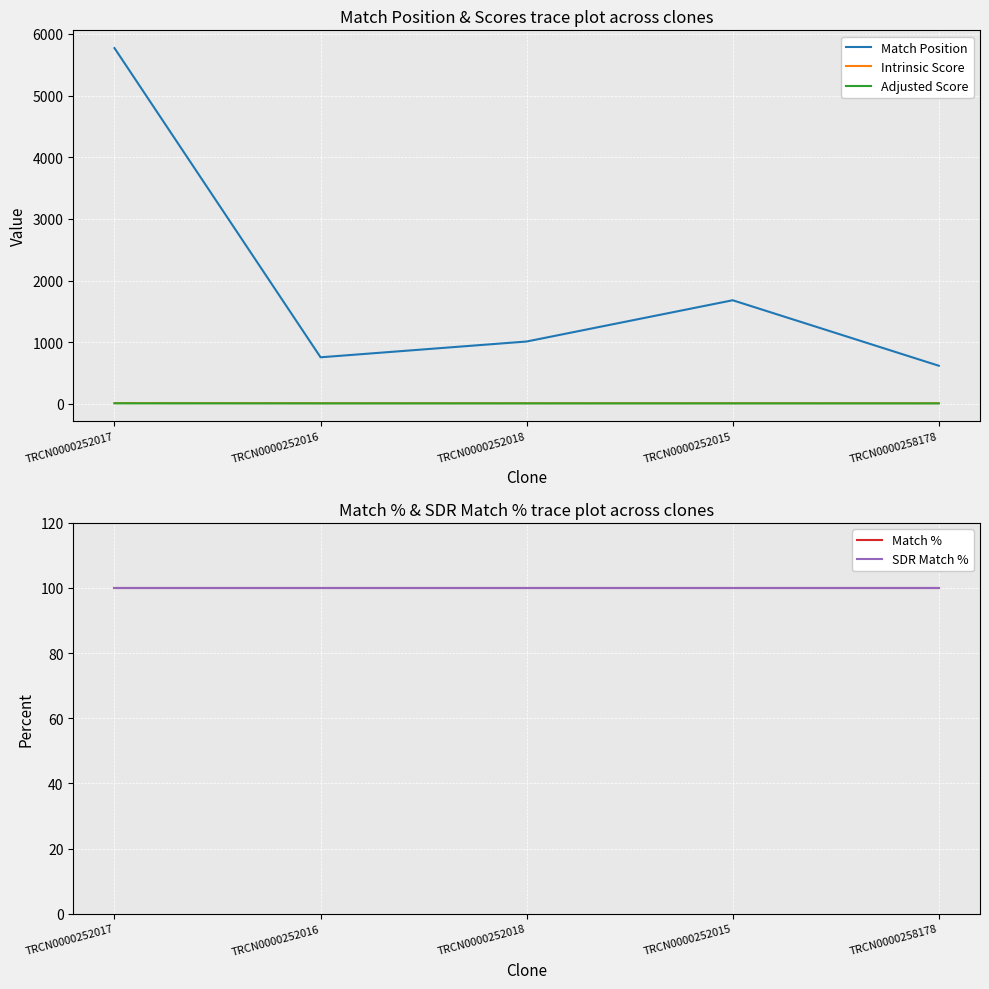

Reading left to right, what are all the values shown in this chart?

Match Position: TRCN0000252017=5771.0	TRCN0000252016=757.0	TRCN0000252018=1013.0	TRCN0000252015=1682.0	TRCN0000258178=620.0
Intrinsic Score: TRCN0000252017=15.0	TRCN0000252016=13.2	TRCN0000252018=13.2	TRCN0000252015=13.2	TRCN0000258178=13.2
Adjusted Score: TRCN0000252017=10.5	TRCN0000252016=9.2	TRCN0000252018=9.2	TRCN0000252015=9.2	TRCN0000258178=9.2
Match %: TRCN0000252017=100.0	TRCN0000252016=100.0	TRCN0000252018=100.0	TRCN0000252015=100.0	TRCN0000258178=100.0
SDR Match %: TRCN0000252017=100.0	TRCN0000252016=100.0	TRCN0000252018=100.0	TRCN0000252015=100.0	TRCN0000258178=100.0